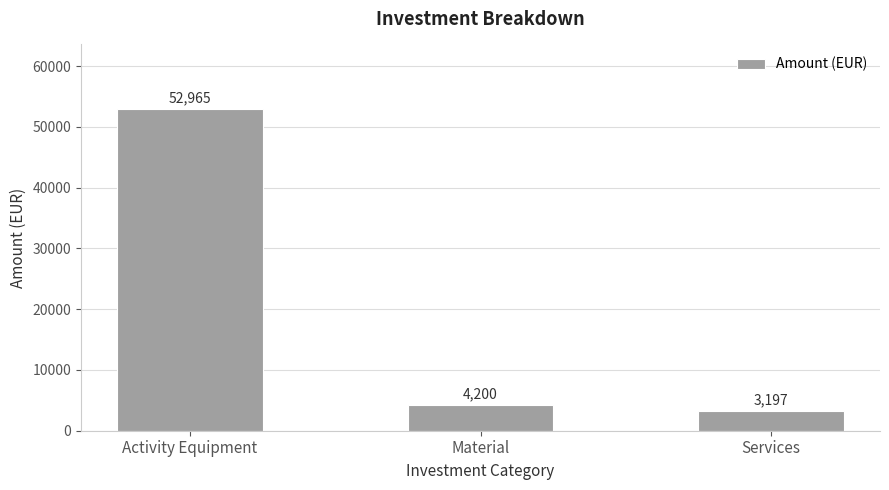

What is the label of the 3rd bar from the right?

Activity Equipment